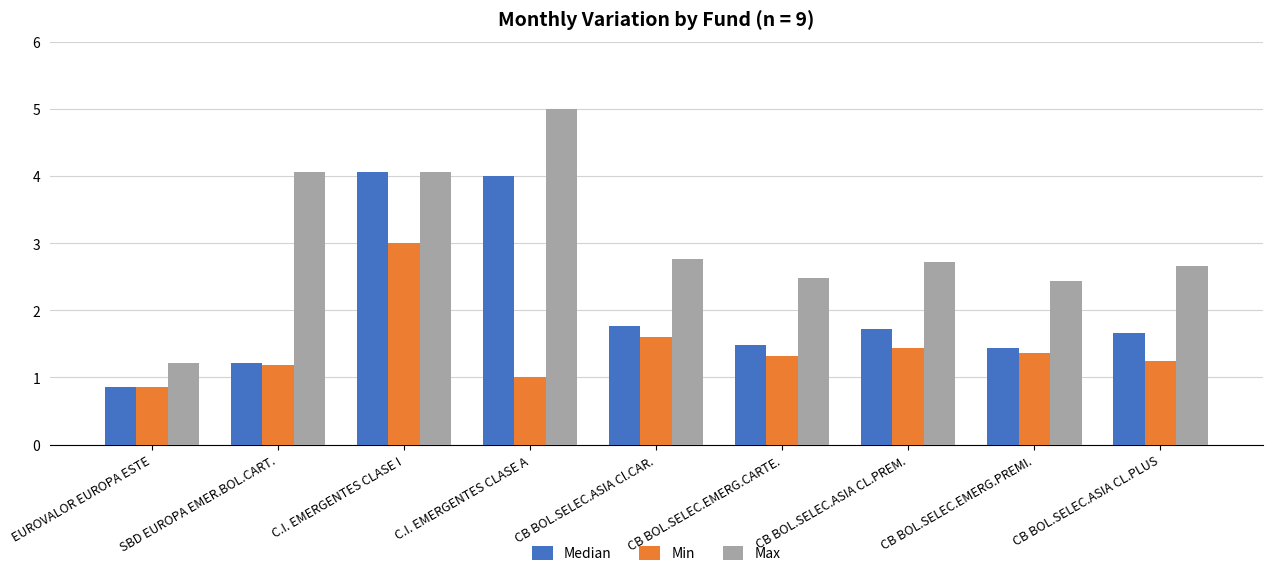

The value of Median at EUROVALOR EUROPA ESTE is 0.9. True or false?

True